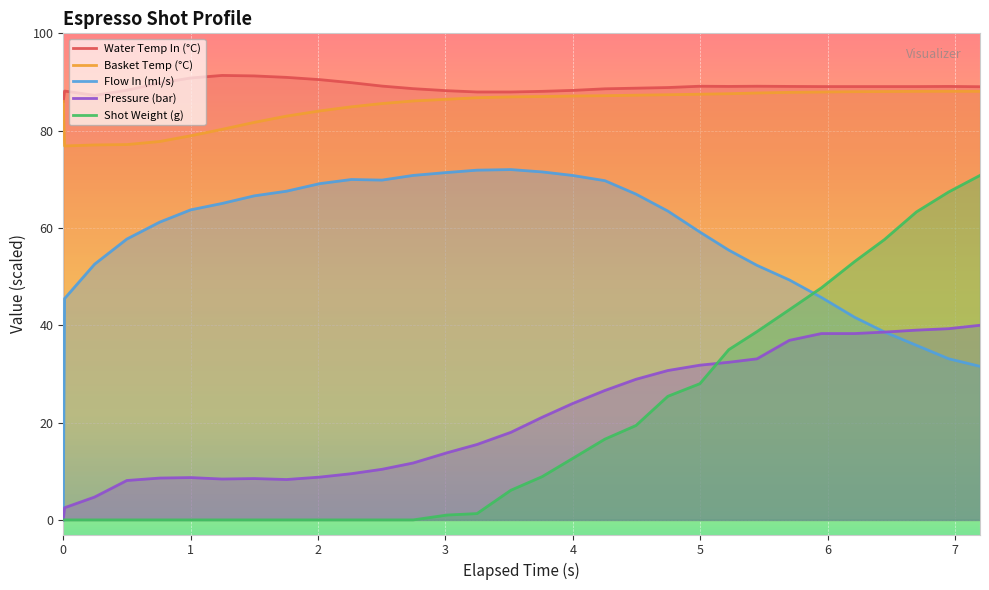

List the series in order of their peak value, lowest first.

Pressure (bar), Shot Weight (g), Flow In (ml/s), Basket Temp (°C), Water Temp In (°C)